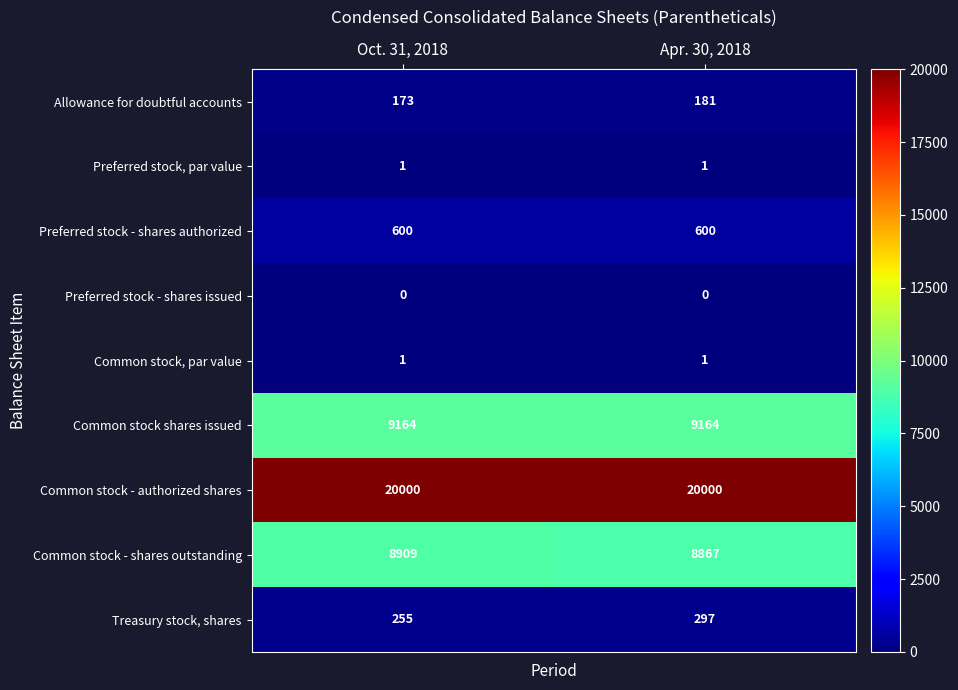

Reading left to right, transcribe all the data shown in this chart.

Allowance for doubtful accounts: Oct. 31, 2018=173	Apr. 30, 2018=181
Preferred stock, par value: Oct. 31, 2018=1	Apr. 30, 2018=1
Preferred stock - shares authorized: Oct. 31, 2018=600	Apr. 30, 2018=600
Preferred stock - shares issued: Oct. 31, 2018=0	Apr. 30, 2018=0
Common stock, par value: Oct. 31, 2018=1	Apr. 30, 2018=1
Common stock shares issued: Oct. 31, 2018=9164	Apr. 30, 2018=9164
Common stock - authorized shares: Oct. 31, 2018=20000	Apr. 30, 2018=20000
Common stock - shares outstanding: Oct. 31, 2018=8909	Apr. 30, 2018=8867
Treasury stock, shares: Oct. 31, 2018=255	Apr. 30, 2018=297